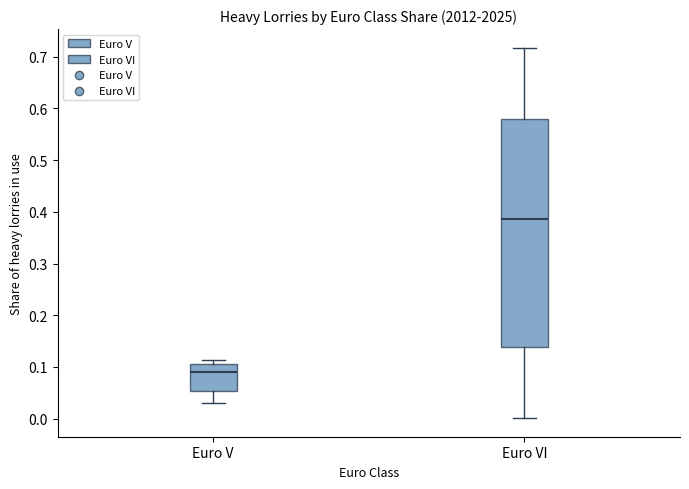

Which box's median line is the lowest?

Euro V